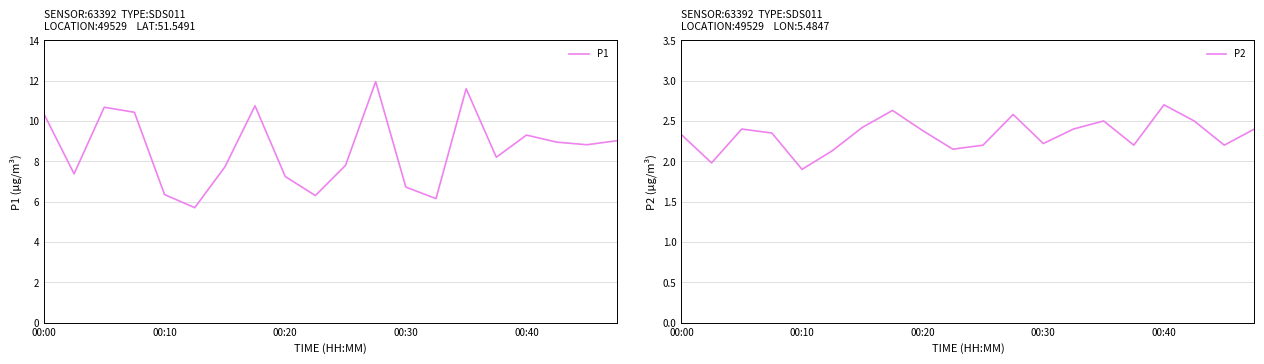

What position from the right is 19?

1